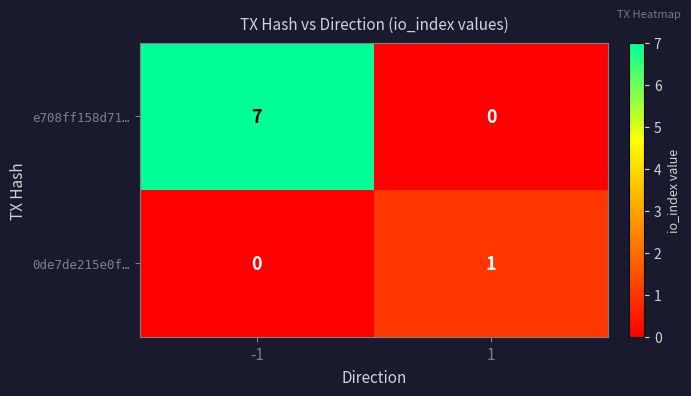

Which series changed the most between -1 and 1?

e708ff158d71…